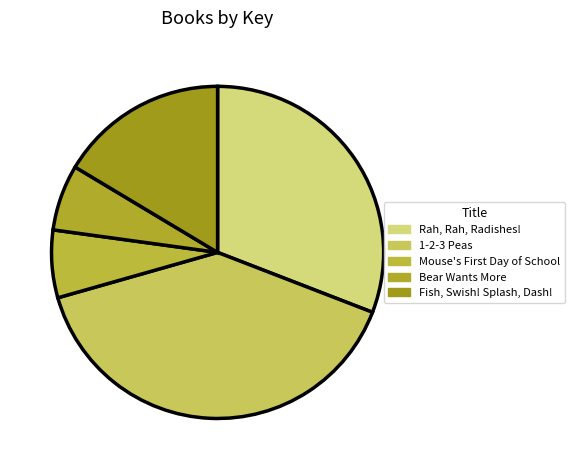

Count the number of slices in the pie.

5